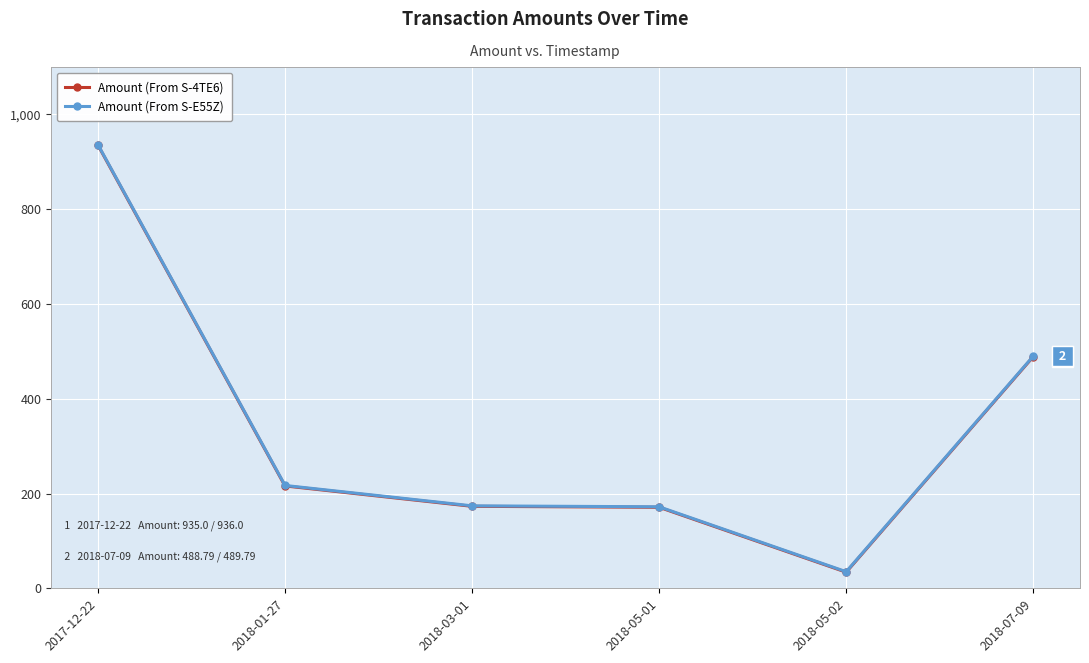

What is the total value across all series at 2017-12-22?

1871.0